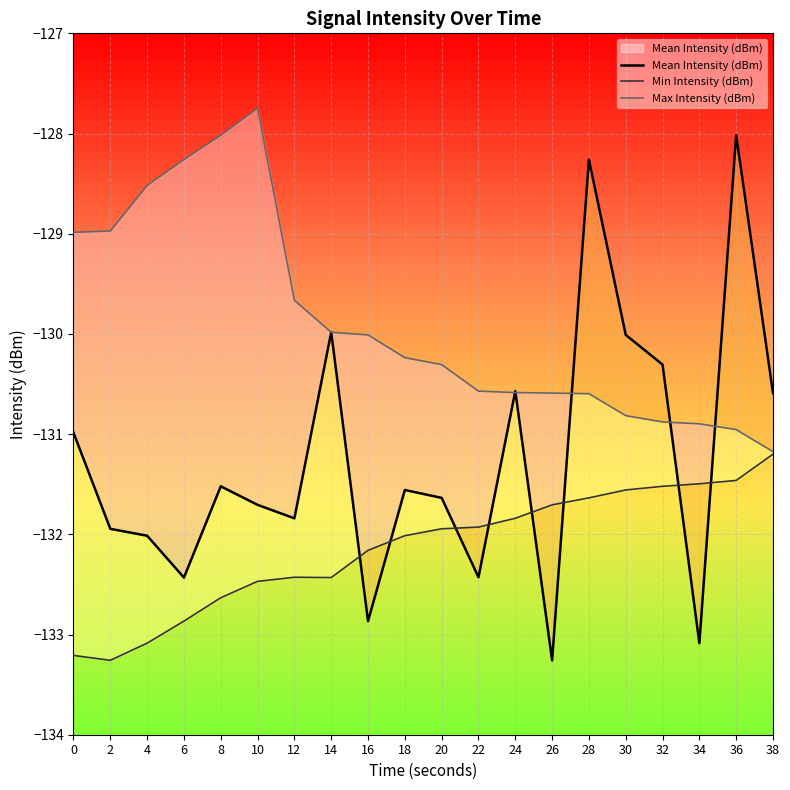

List the series in order of their peak value, highest first.

Max Intensity (dBm), Mean Intensity (dBm), Min Intensity (dBm)